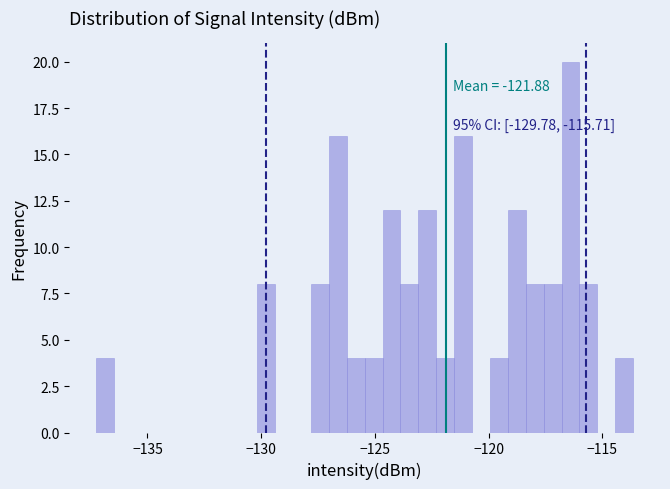

Read against the x-axis, roughly where is the centre of the tallest bar?

-116.5